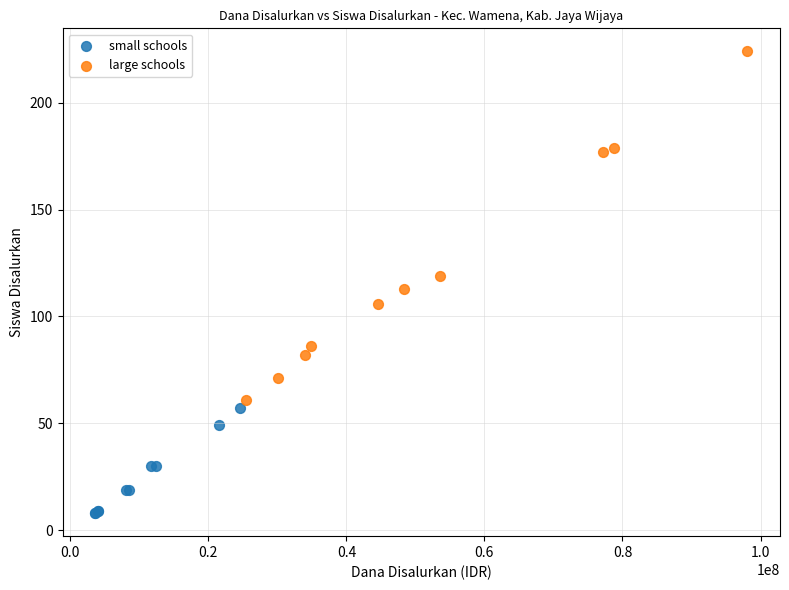

Which series reaches the minimum Y coordinate?

small schools